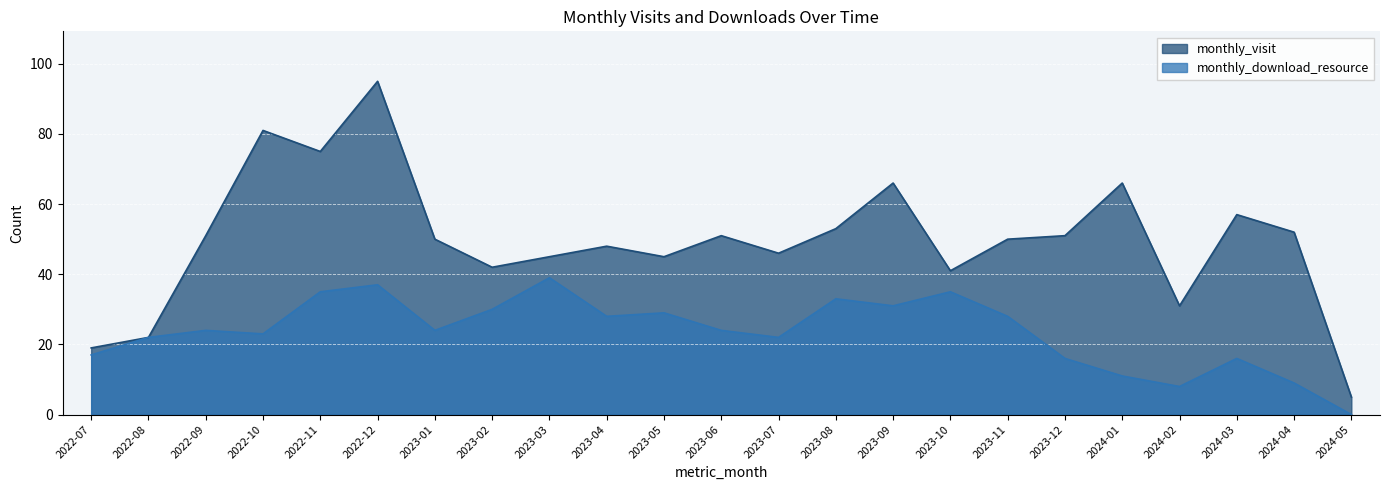

Between 2022-07 and 2023-09, which series saw the biggest shift?

monthly_visit